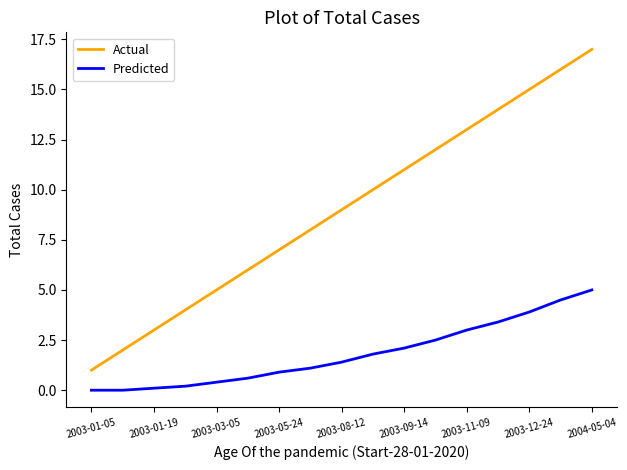

What is the difference between the maximum and minimum values in the Predicted series?

5.0